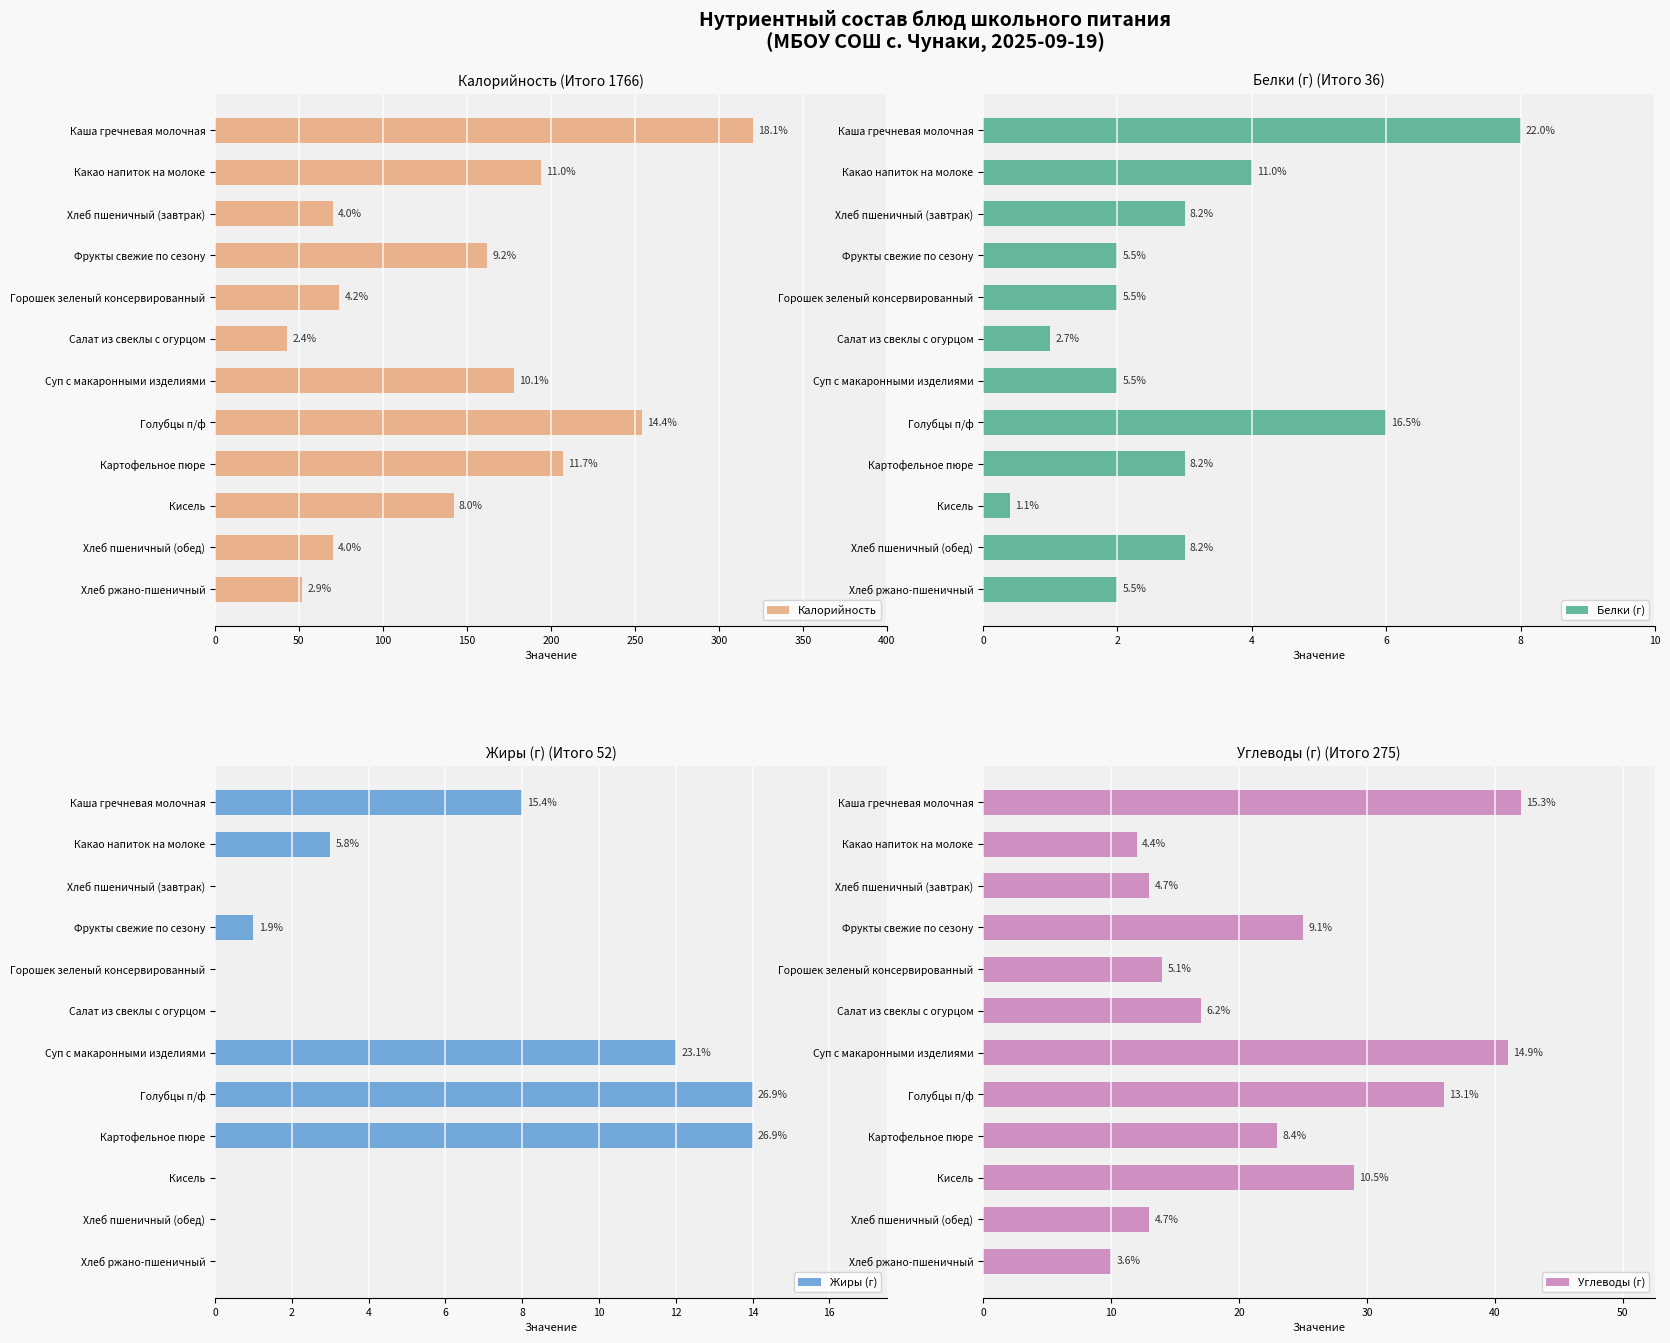

Reading left to right, transcribe all the data shown in this chart.

Калорийность: 320.0	194.0	70.0	162.0	74.0	43.0	178.0	254.0	207.0	142.0	70.0	52.0
Белки (г): 8.0	4.0	3.0	2.0	2.0	1.0	2.0	6.0	3.0	0.4	3.0	2.0
Жиры (г): 8.0	3.0	0.0	1.0	0.0	0.0	12.0	14.0	14.0	0.0	0.0	0.0
Углеводы (г): 42.0	12.0	13.0	25.0	14.0	17.0	41.0	36.0	23.0	29.0	13.0	10.0